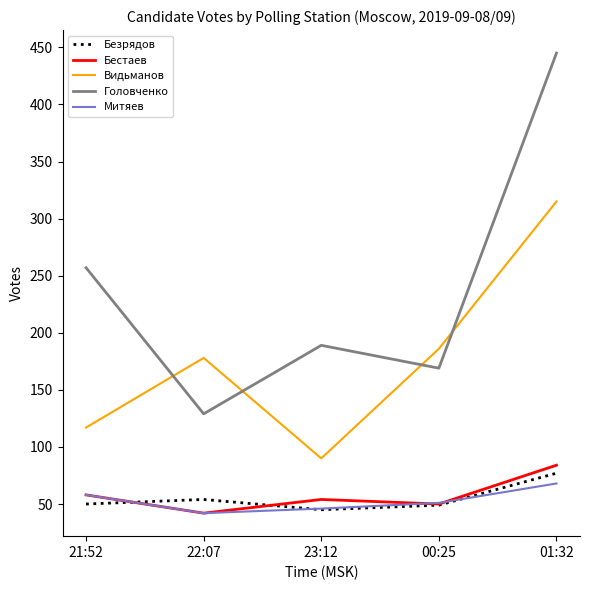

Rank the categories by Головченко value from lowest to highest.

22:07, 00:25, 23:12, 21:52, 01:32